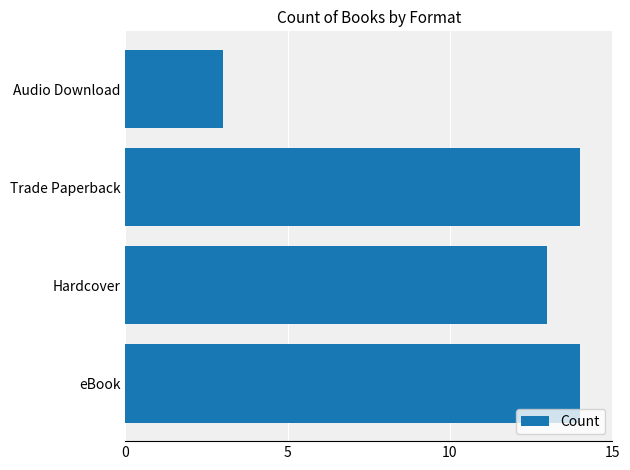

Which label corresponds to the smallest value in the chart?

Audio Download